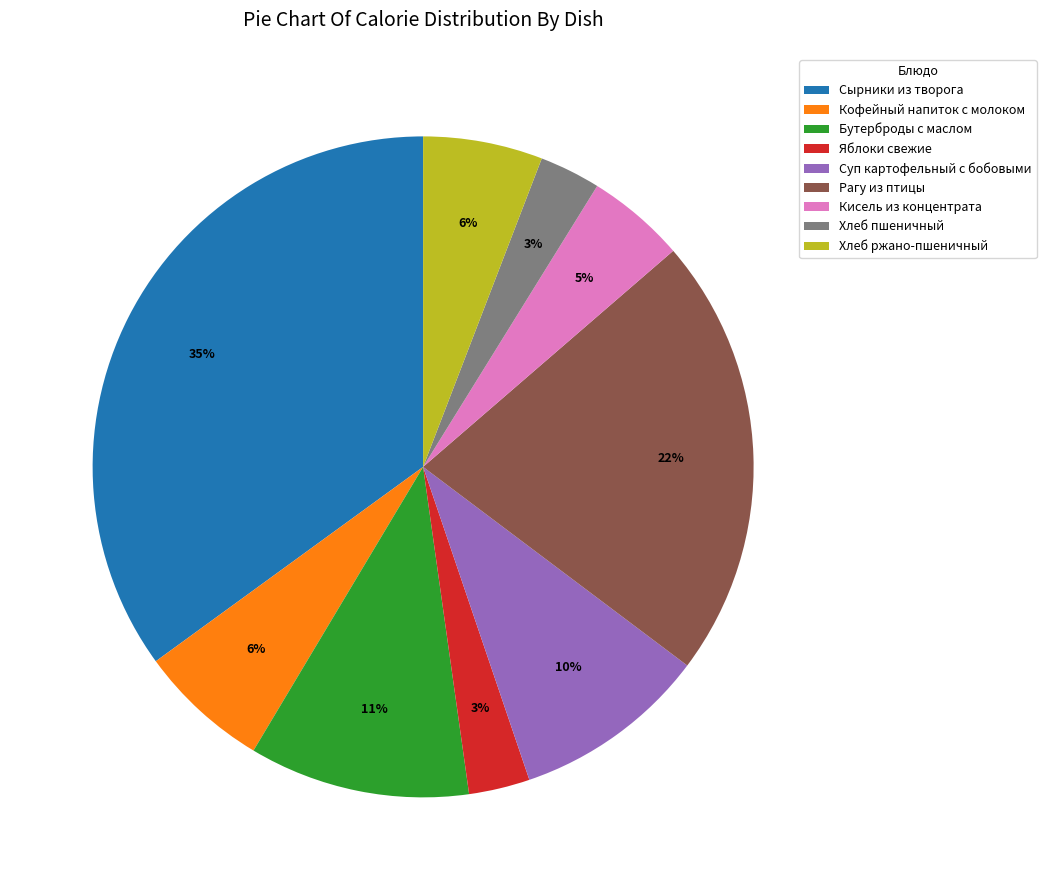

Is Яблоки свежие the majority of the pie?

No